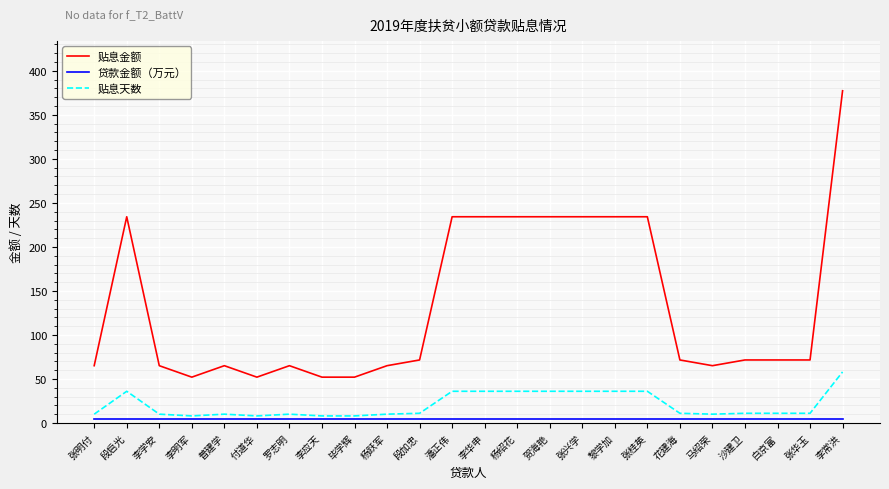

The value of 贴息金额 at 李常洪 is 165.6. True or false?

False